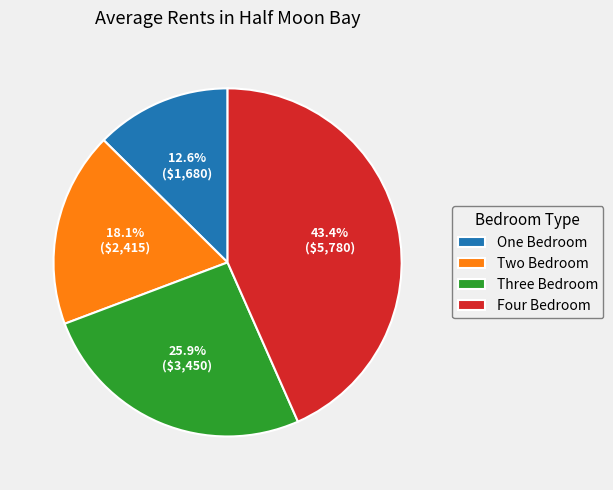

To the nearest percent, what is the difference between the Two Bedroom and One Bedroom slice percentages?

6%